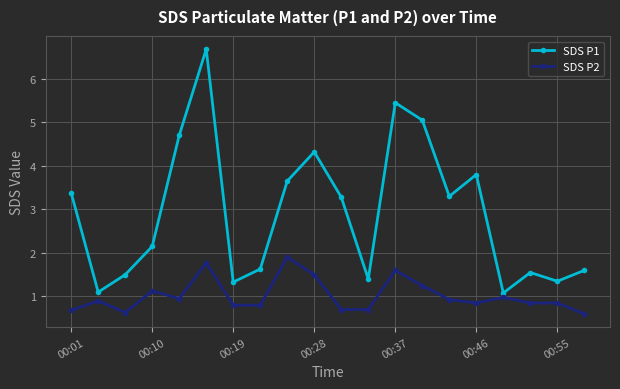

What is the minimum value shown in the chart?

0.6